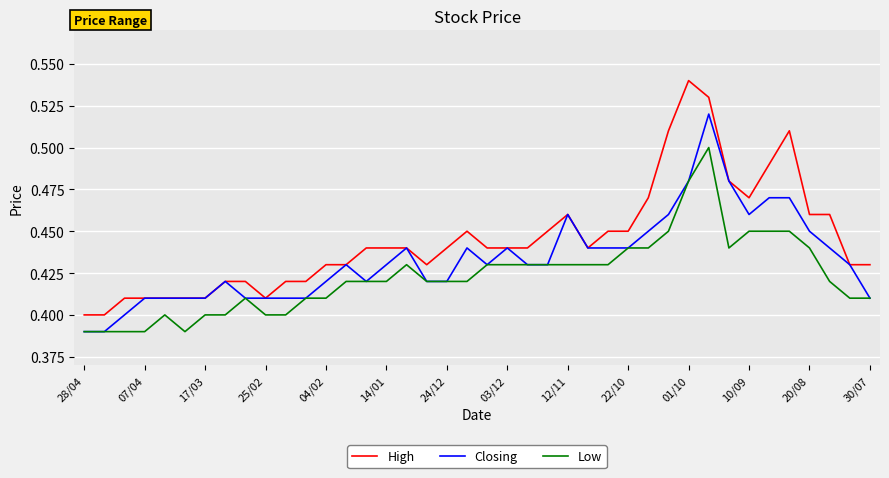

List the series in order of their peak value, highest first.

High, Closing, Low